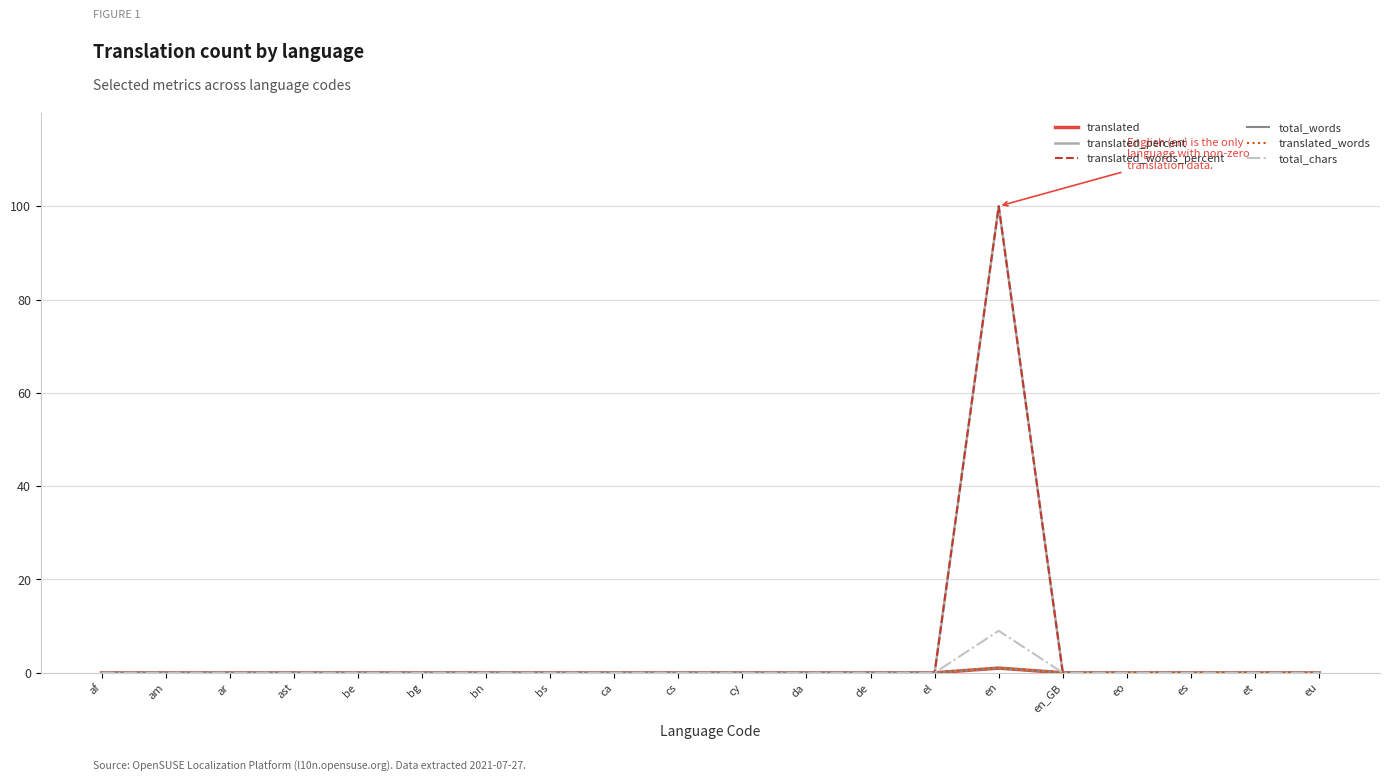

What is the label of the 1st point from the right?

eu